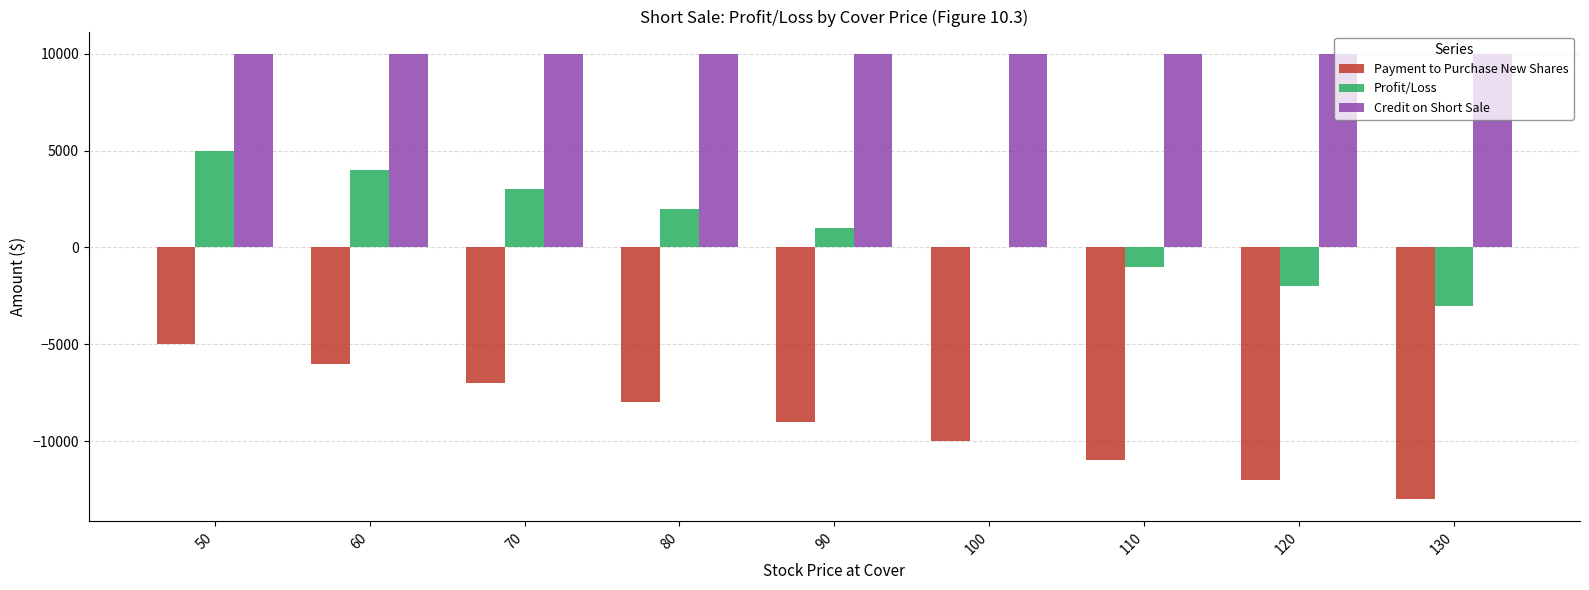

What is the maximum value for Payment to Purchase New Shares?

-5000